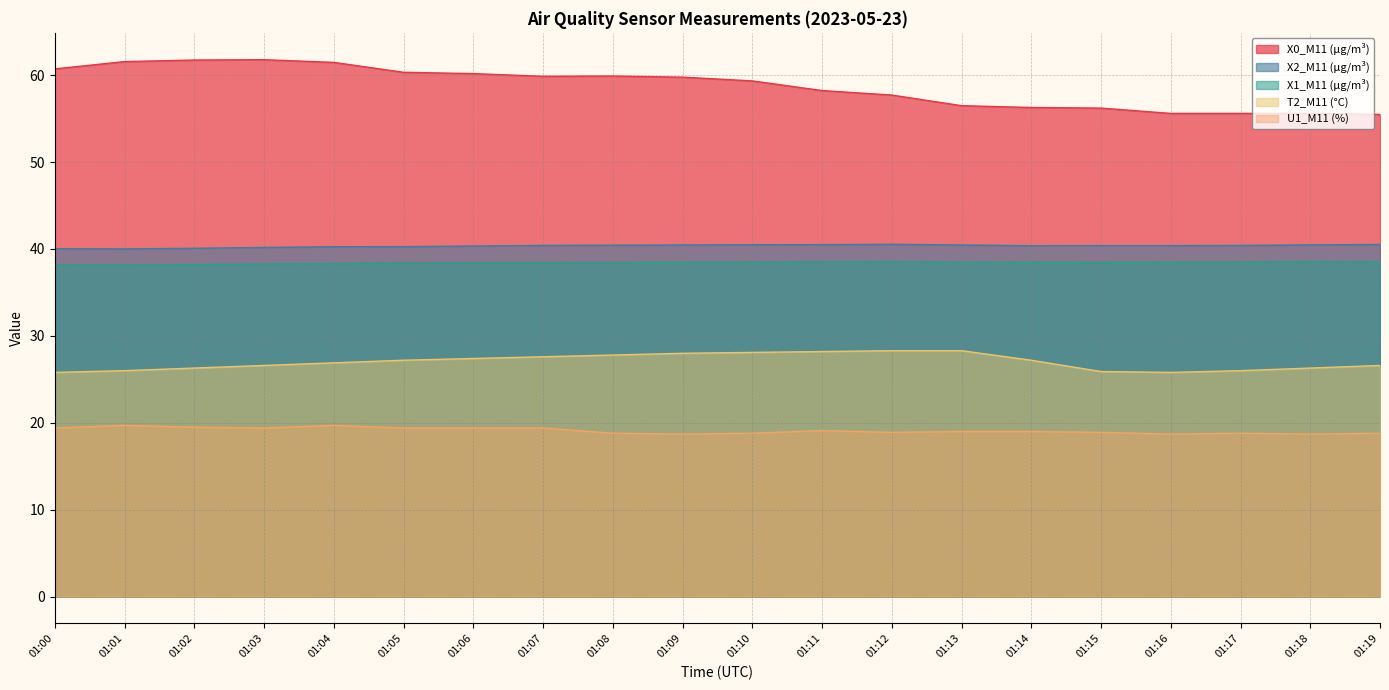

What is the difference between the X2_M11 (μg/m³) values at 01:08 and 01:01?

0.4